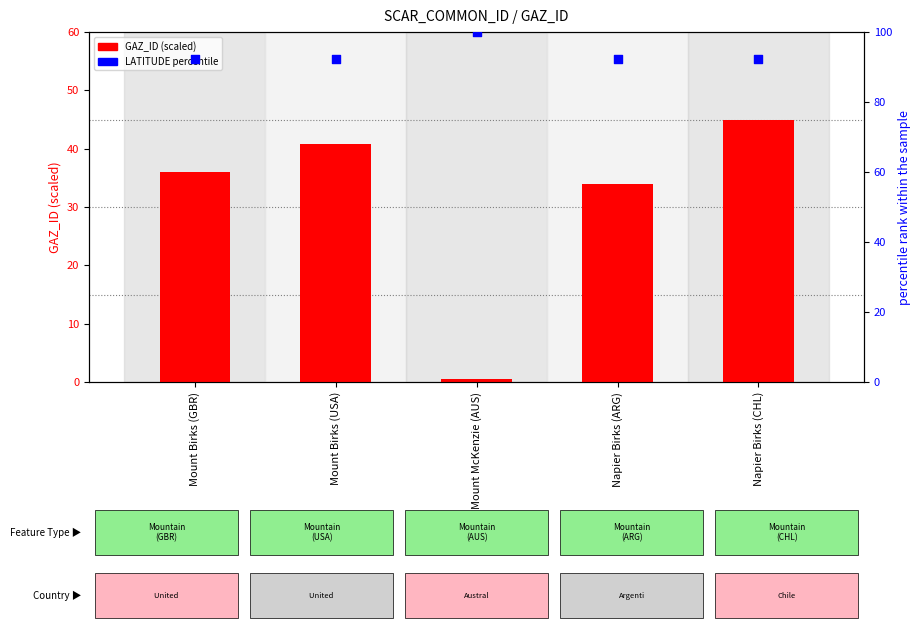

Which series has the largest total across all categories?

LATITUDE (percentile)